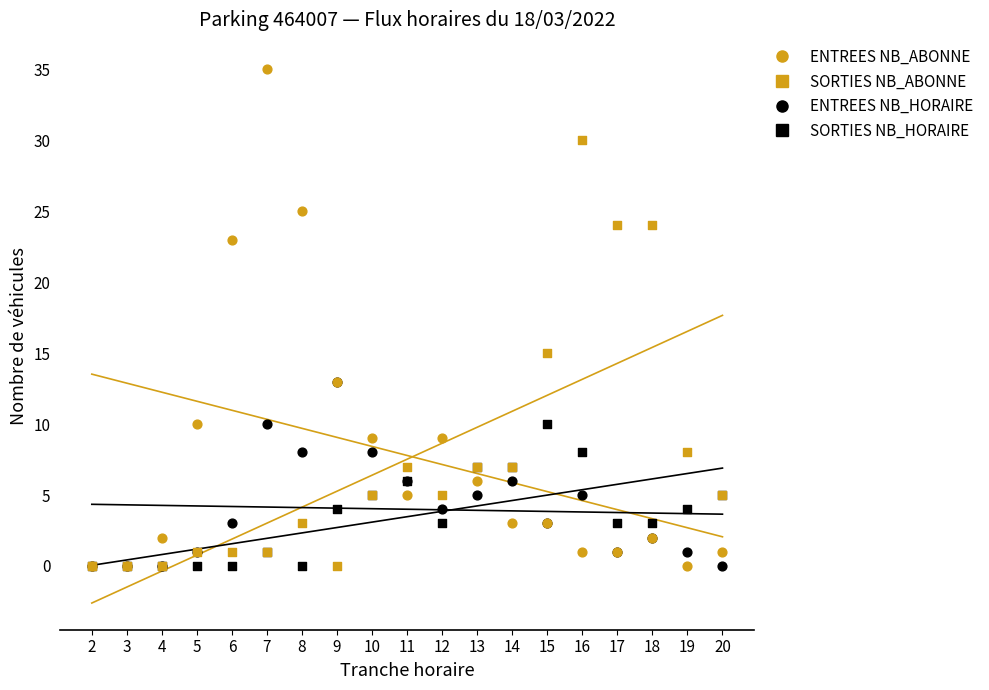

Which series reaches the minimum Y coordinate?

ENTREES NB_HORAIRE